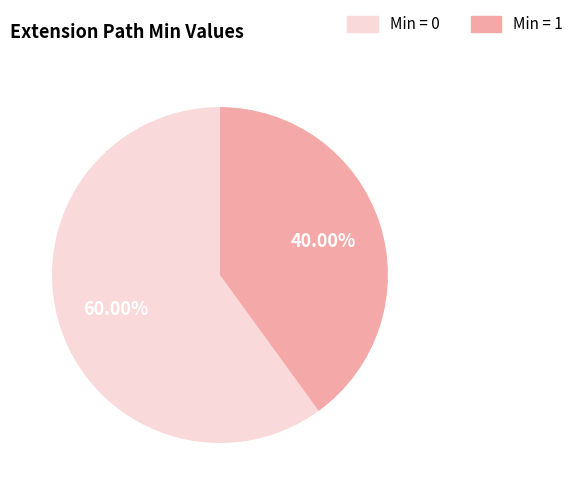

Count the number of slices in the pie.

2